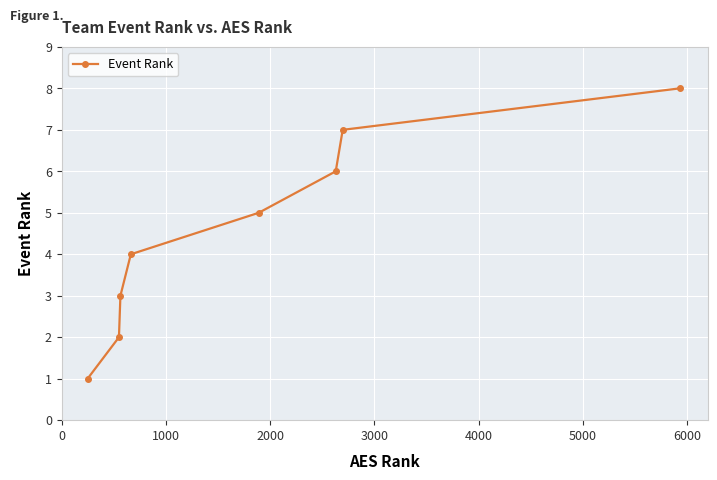

What is the maximum value shown in the chart?

8